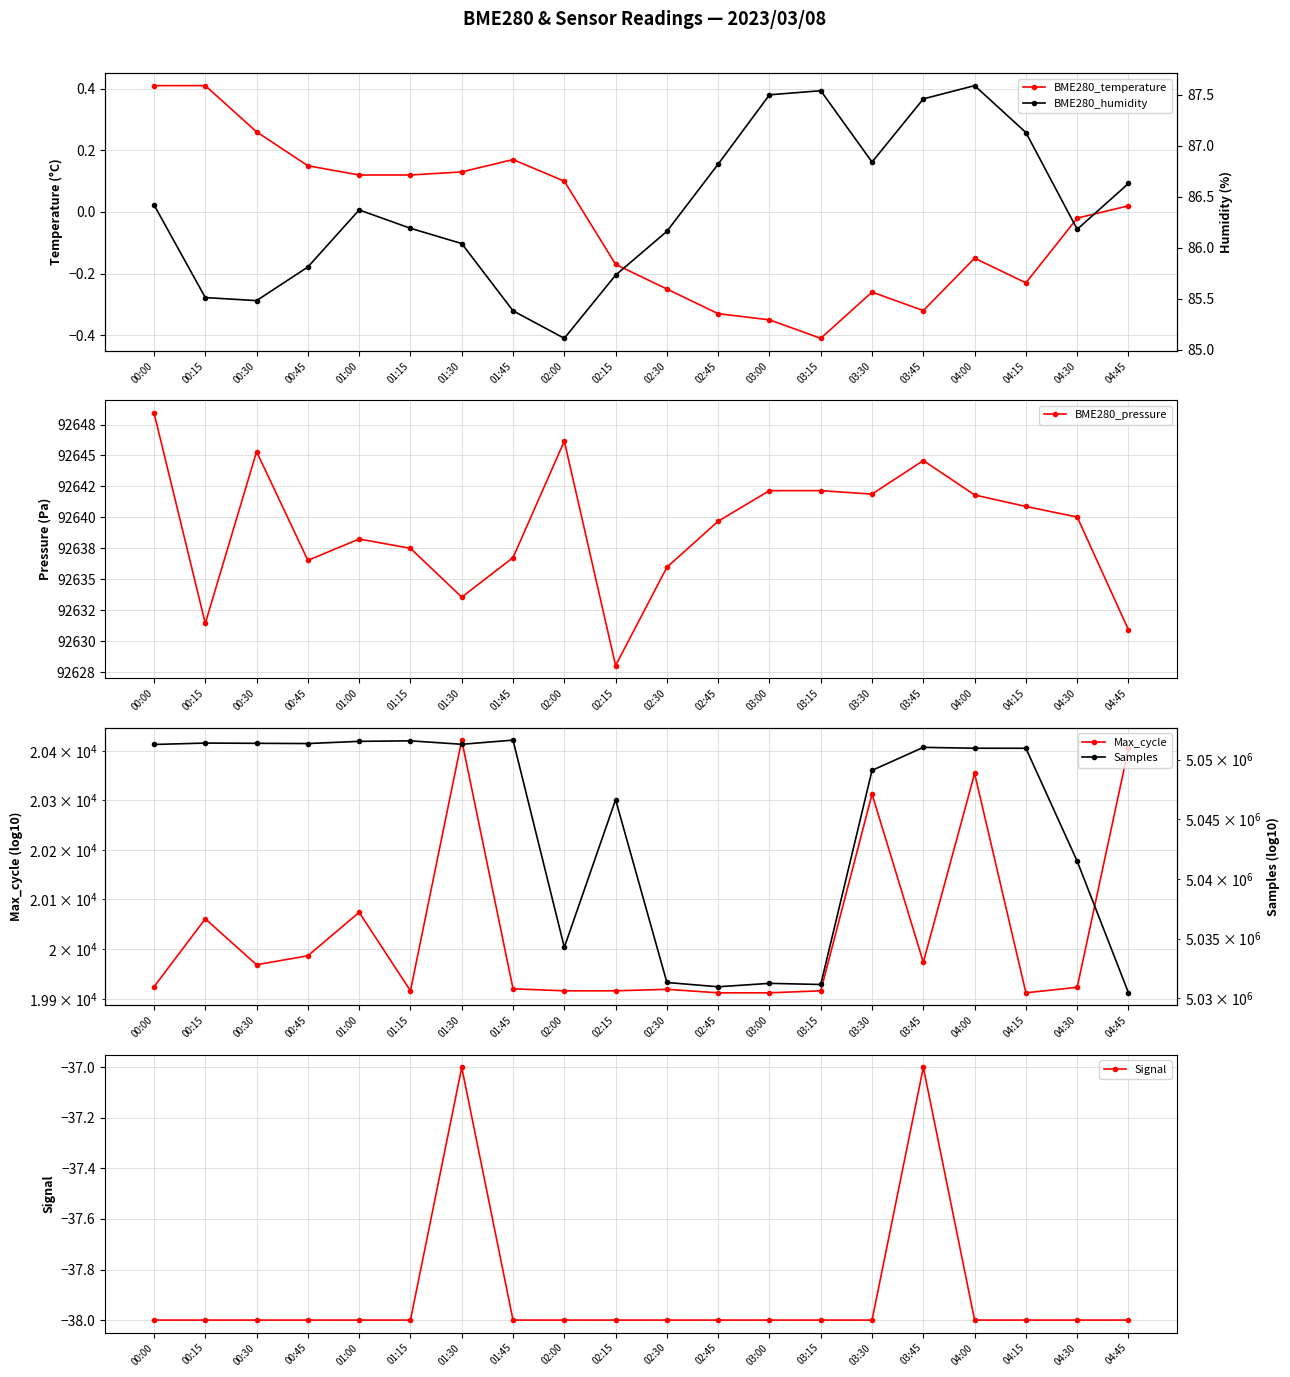

What are all the series names shown in the legend?

BME280_temperature, BME280_pressure, Max_cycle, Signal, BME280_humidity, Samples